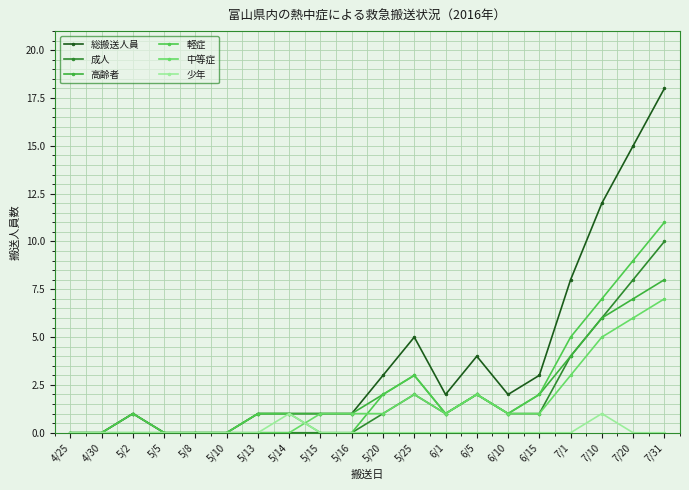

Between 5/10 and 6/10, which series saw the biggest shift?

総搬送人員